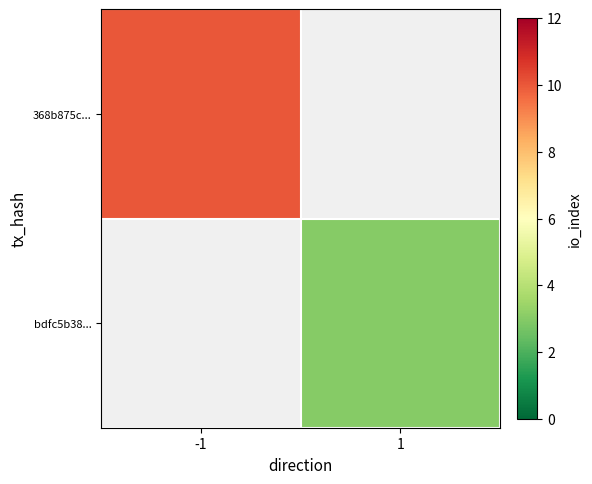

True or false: bdfc5b38... has a value of 3.0 at 1.

True